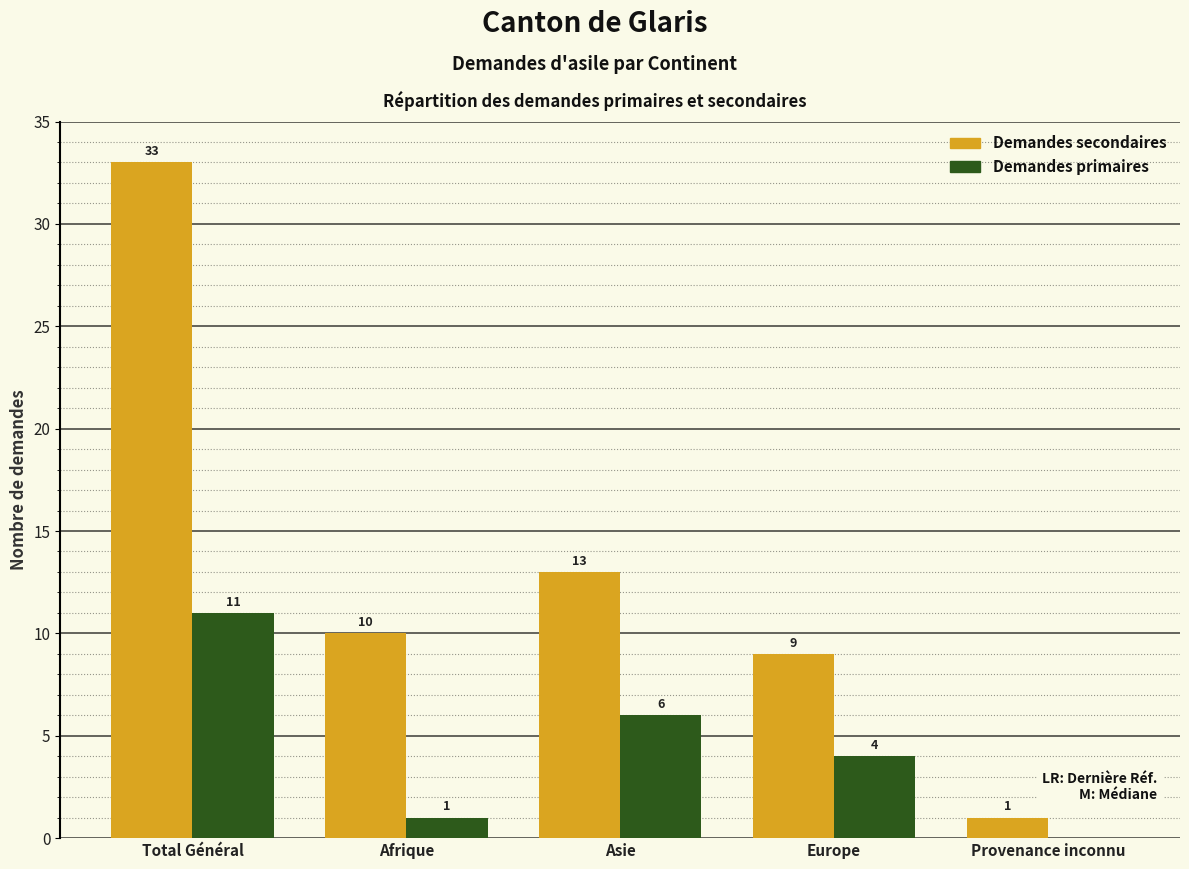

Reading right to left, what are all the values shown in this chart?

Demandes secondaires: Provenance inconnu=1	Europe=9	Asie=13	Afrique=10	Total Général=33
Demandes primaires: Provenance inconnu=0	Europe=4	Asie=6	Afrique=1	Total Général=11